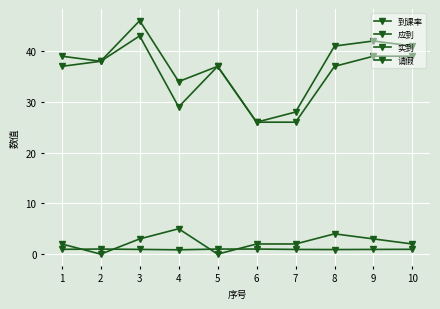

How many lines are shown in the chart?

4